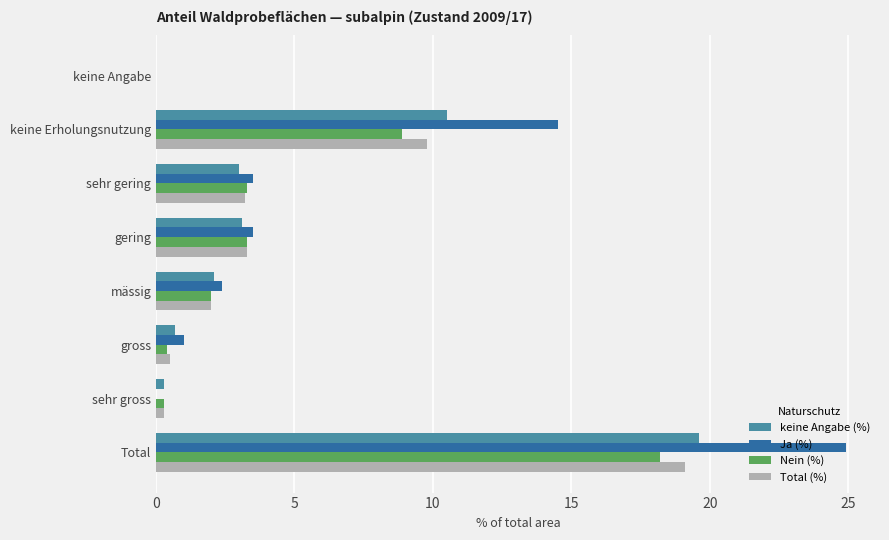

Is the value of Ja (%) at mässig greater than the value of Nein (%) at sehr gross?

Yes